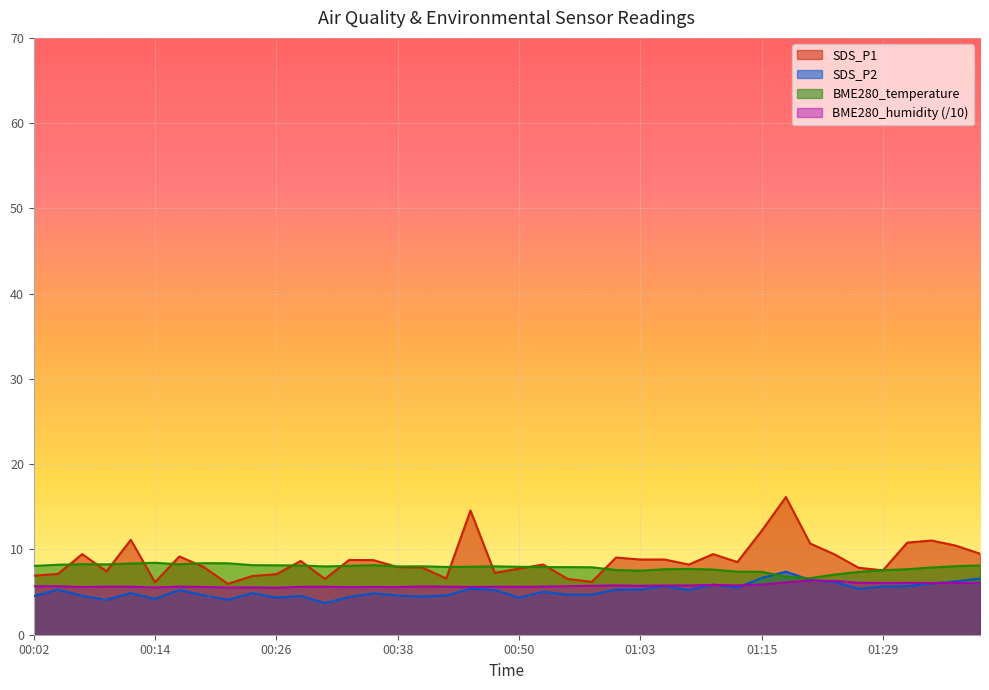

At which label is BME280_humidity closest to 5?

00:26